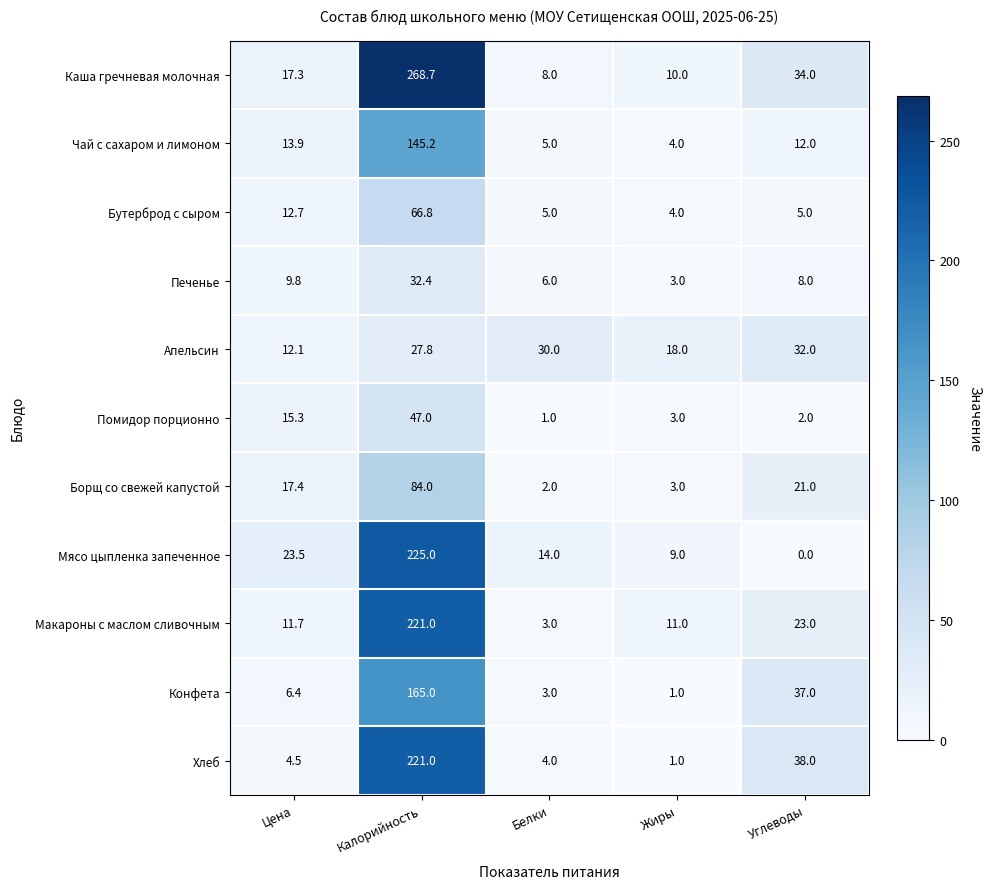

Which category has the lowest value across all series?

Углеводы